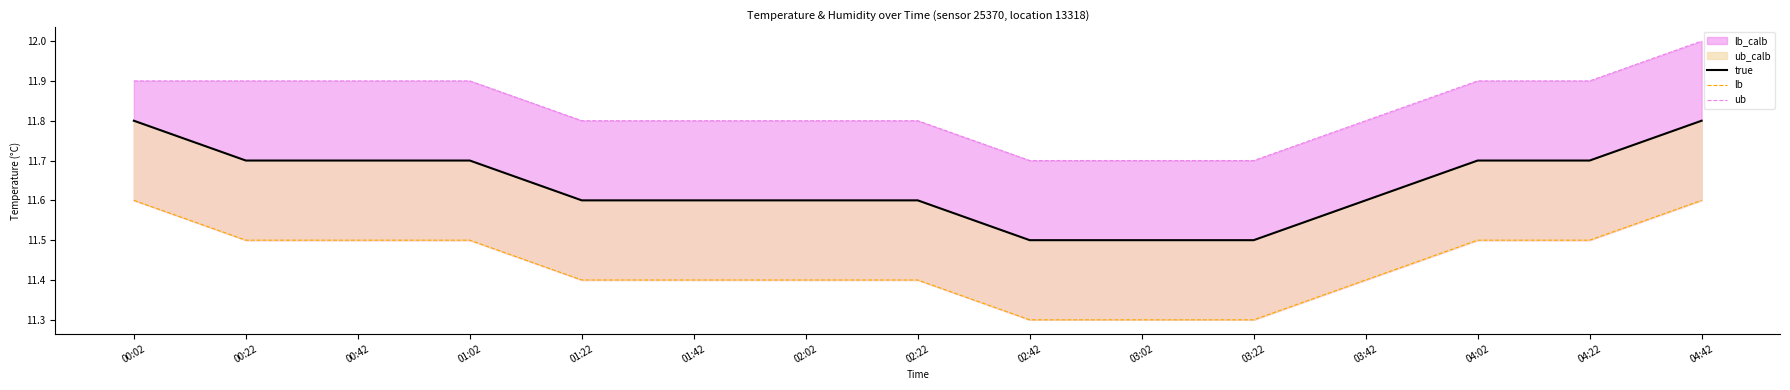

List the labels in order of true value, smallest first.

02:42, 03:02, 03:22, 01:22, 01:42, 02:02, 02:22, 03:42, 00:22, 00:42, 01:02, 04:02, 04:22, 00:02, 04:42